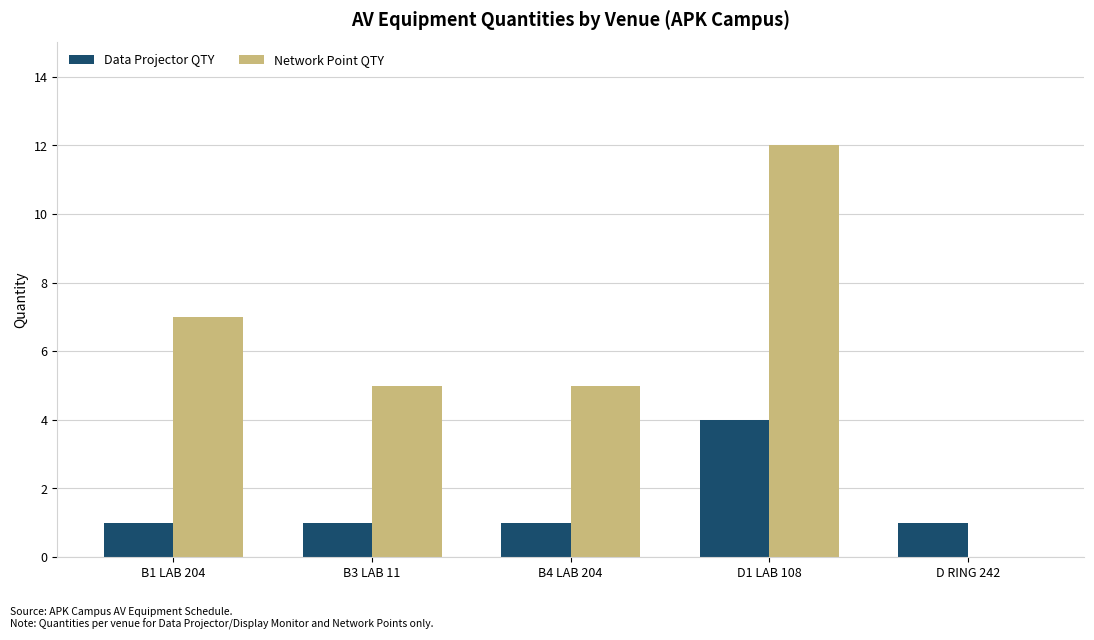

The value of Data Projector QTY at D1 LAB 108 is 6. True or false?

False